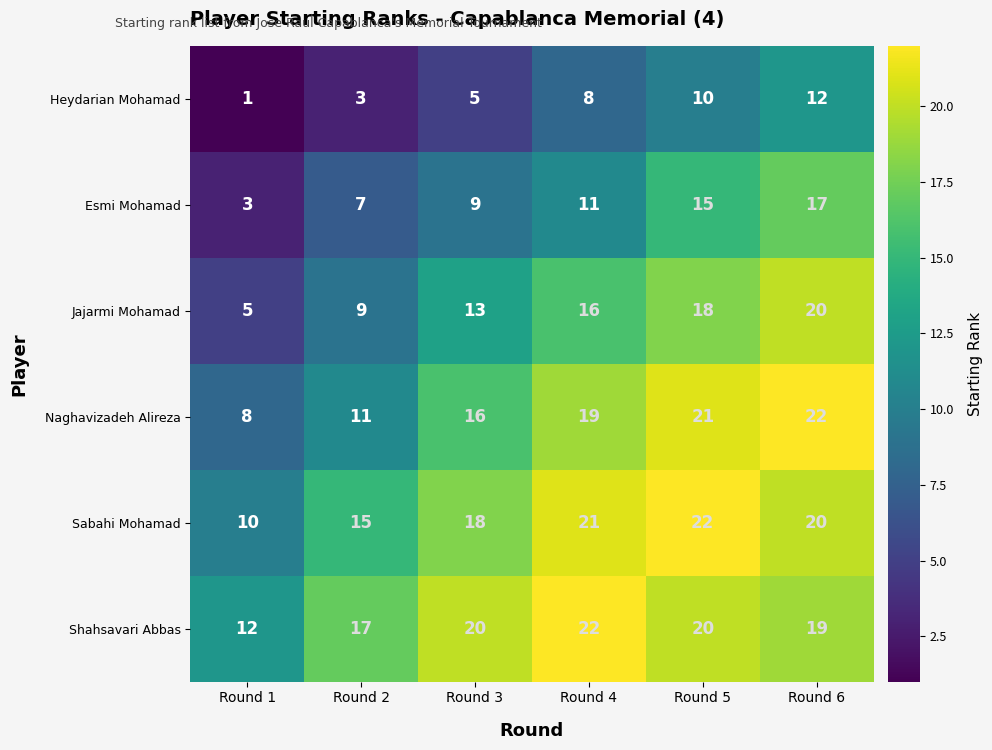

Count the Esmi Mohamad values in the range 7 to 15.

4